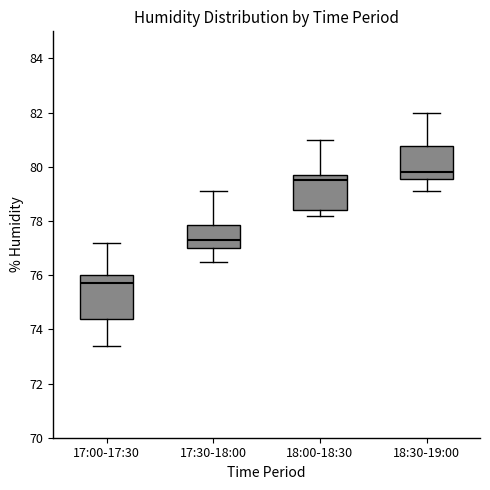

Which box has the highest median line?

18:30-19:00